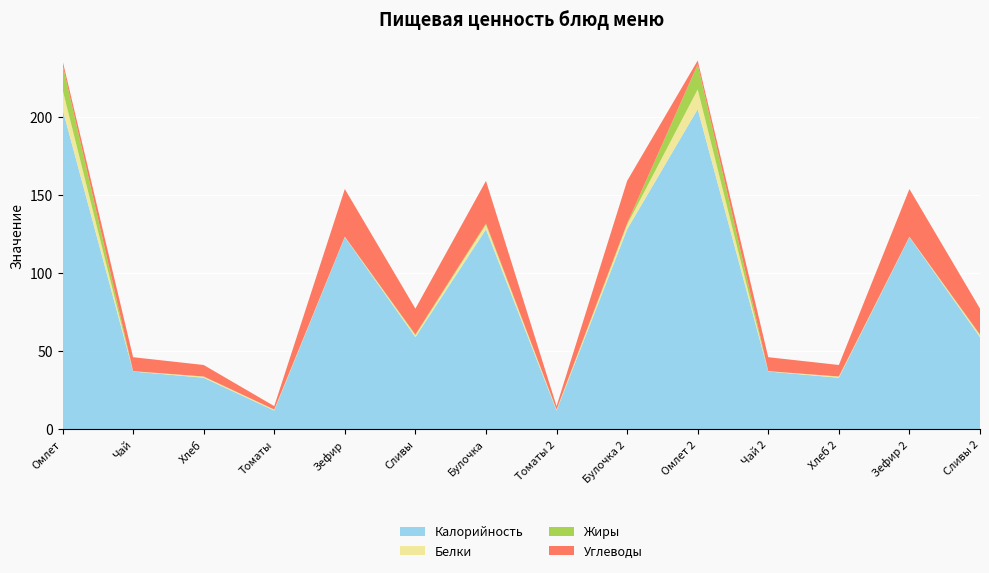

Reading right to left, extract all data points from this chart.

Калорийность: 59.0	123.0	33.0	37.0	205.0	128.0	12.0	128.0	59.0	123.0	12.0	33.0	37.0	205.0
Белки: 1.2	0.3	0.7	0.2	12.6	3.0	0.6	3.0	1.2	0.3	0.6	0.7	0.2	12.6
Жиры: 0.5	0.0	0.1	0.0	16.0	0.8	0.1	0.8	0.5	0.0	0.1	0.1	0.0	16.0
Углеводы: 16.5	30.5	7.4	8.9	2.5	27.3	2.2	27.3	16.5	30.5	2.2	7.4	8.9	2.5